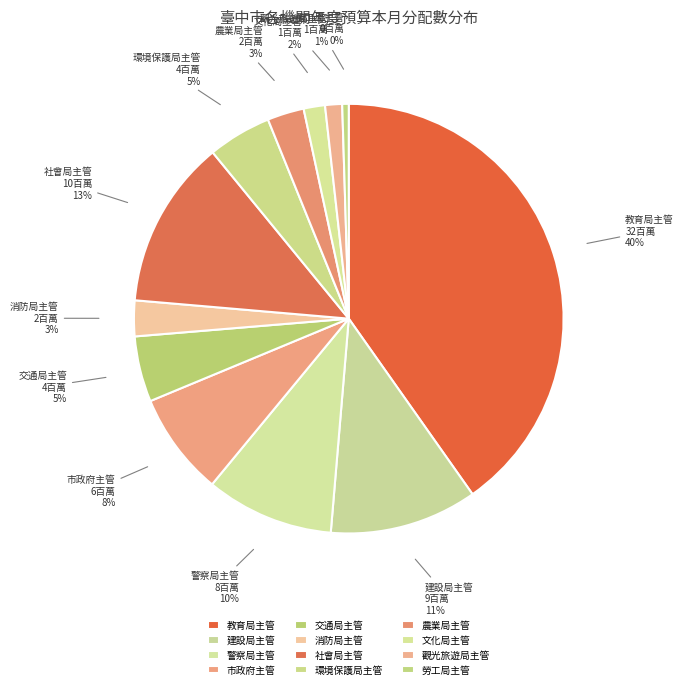

Does 教育局主管 account for over 50% of the chart?

No